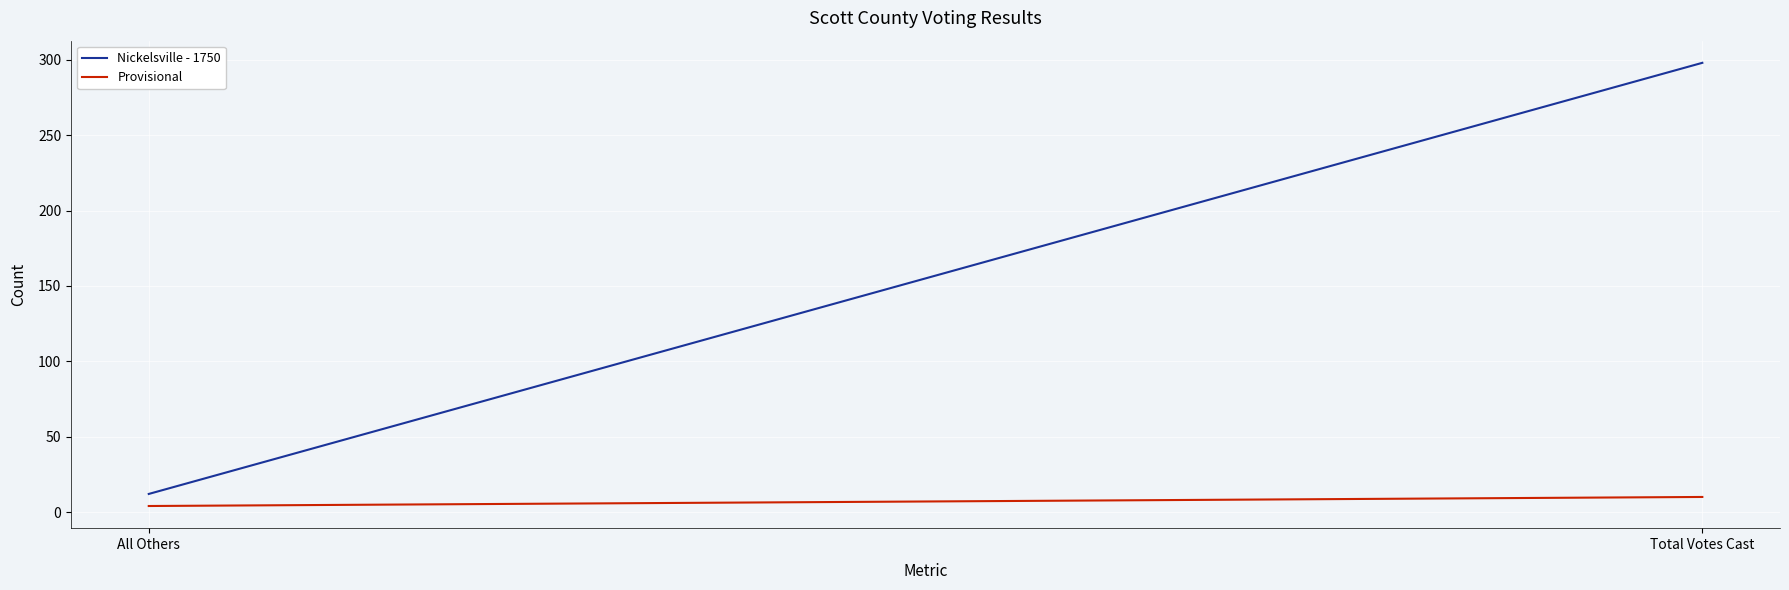

Which label corresponds to the largest value in the chart?

Total Votes Cast